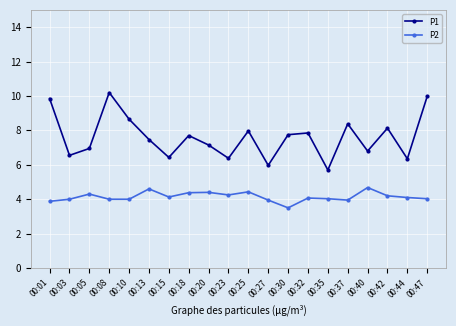

What is the sum of the P2 values at 00:42 and 00:32?

8.3